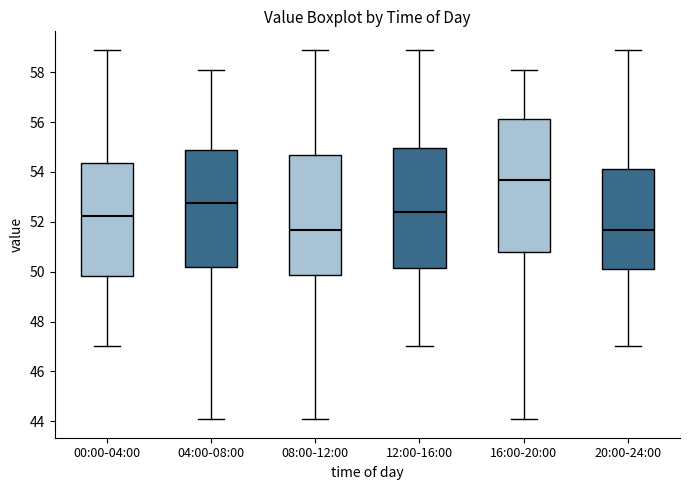

Reading left to right, transcribe this box plot: for each box, give where its median line is, the range the box spans, and where its two whiskers end, as read against the y-axis. The values are not printed on the chart, so give them approximately, as read against the axis.

00:00-04:00: median 52.2, box 49.8 to 54.4, whiskers 47.0 to 59.0
04:00-08:00: median 52.8, box 50.2 to 54.8, whiskers 44.0 to 58.0
08:00-12:00: median 51.6, box 49.8 to 54.6, whiskers 44.0 to 59.0
12:00-16:00: median 52.4, box 50.2 to 55.0, whiskers 47.0 to 59.0
16:00-20:00: median 53.6, box 50.8 to 56.2, whiskers 44.0 to 58.0
20:00-24:00: median 51.6, box 50.2 to 54.2, whiskers 47.0 to 59.0